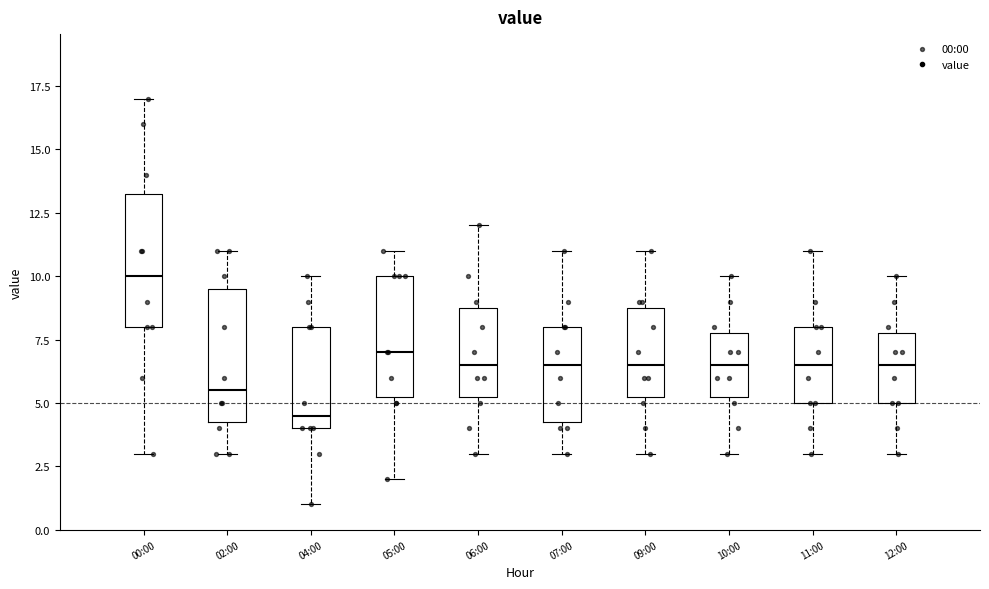

Reading left to right, read every box against the y-axis: the position of its median line, the range the box covers, and the ends of its whiskers. The values are not printed on the chart, so give them approximately, as read against the axis.

00:00: median 10.0, box 8.0 to 13.5, whiskers 3.0 to 17.0
02:00: median 5.5, box 4.5 to 9.5, whiskers 3.0 to 11.0
04:00: median 4.5, box 4.0 to 8.0, whiskers 1.0 to 10.0
05:00: median 7.0, box 5.5 to 10.0, whiskers 2.0 to 11.0
06:00: median 6.5, box 5.5 to 9.0, whiskers 3.0 to 12.0
07:00: median 6.5, box 4.5 to 8.0, whiskers 3.0 to 11.0
09:00: median 6.5, box 5.5 to 9.0, whiskers 3.0 to 11.0
10:00: median 6.5, box 5.5 to 8.0, whiskers 3.0 to 10.0
11:00: median 6.5, box 5.0 to 8.0, whiskers 3.0 to 11.0
12:00: median 6.5, box 5.0 to 8.0, whiskers 3.0 to 10.0